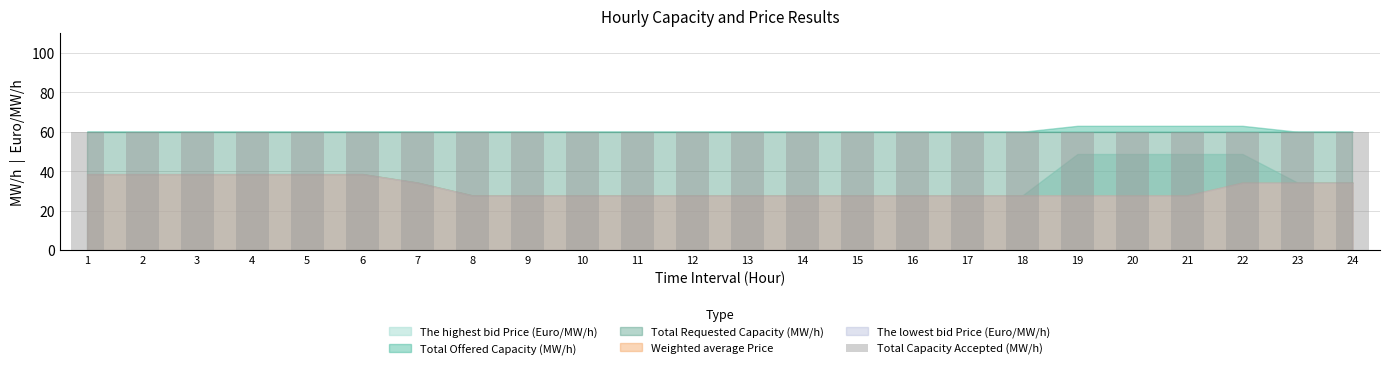

Does the chart contain any negative values?

No